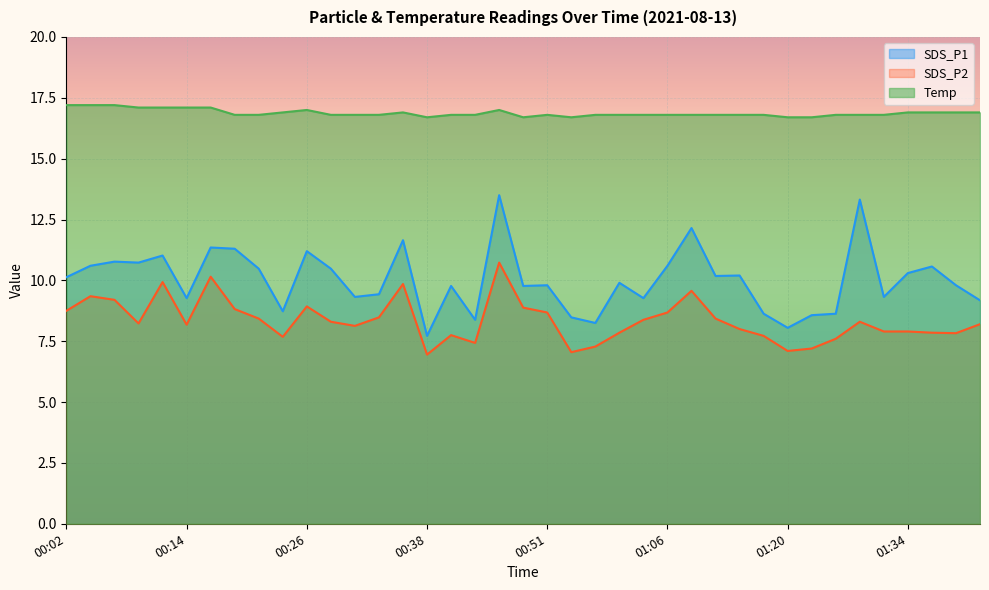

Is it true that SDS_P1 equals 14.1 at 01:20?

False